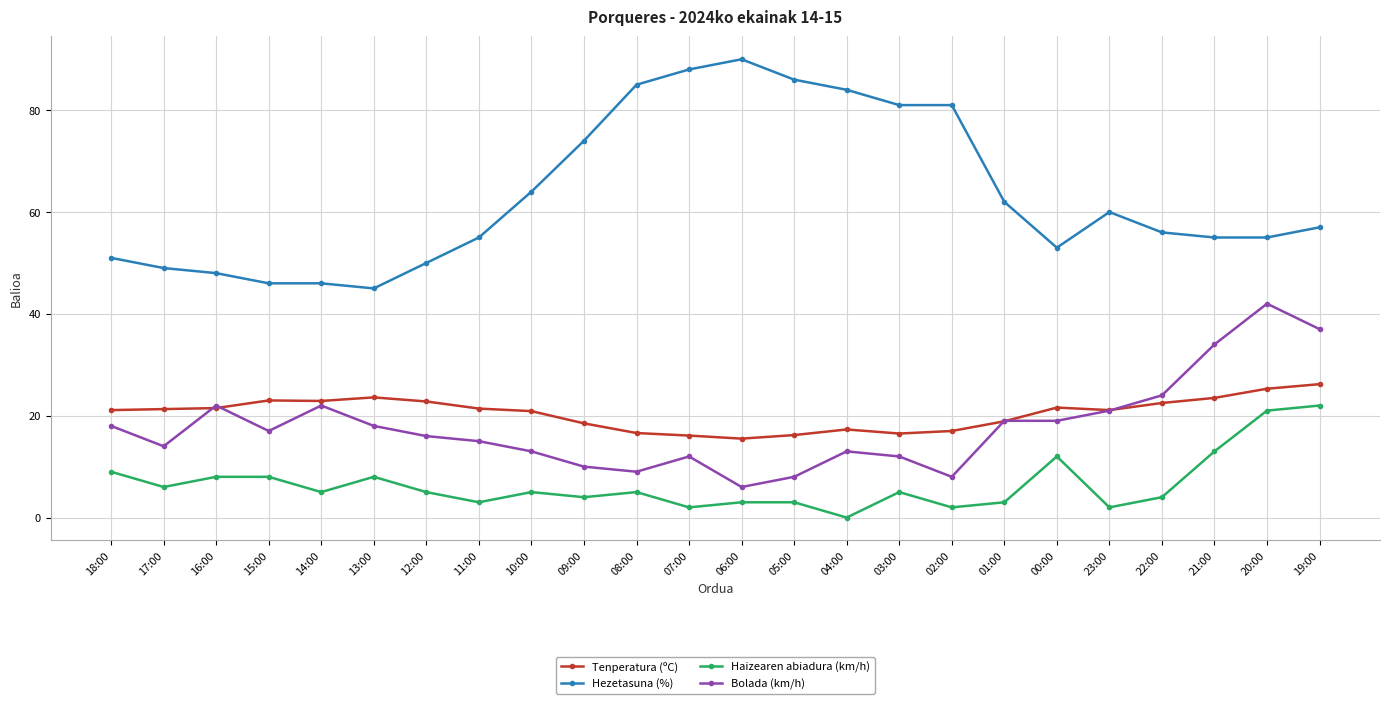

Is the value of Hezetasuna (%) at 00:00 greater than the value of Haizearen abiadura (km/h) at 13:00?

Yes